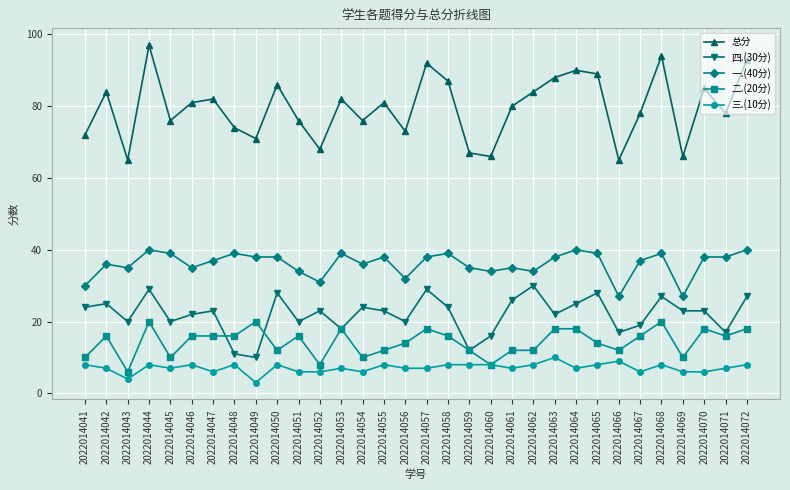

True or false: 二.(20分) and 一.(40分) cross at least once.

False